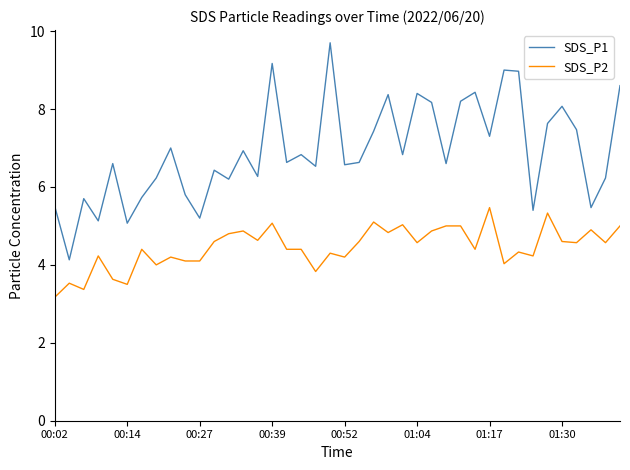

List the series in order of their overall mean, lowest first.

SDS_P2, SDS_P1